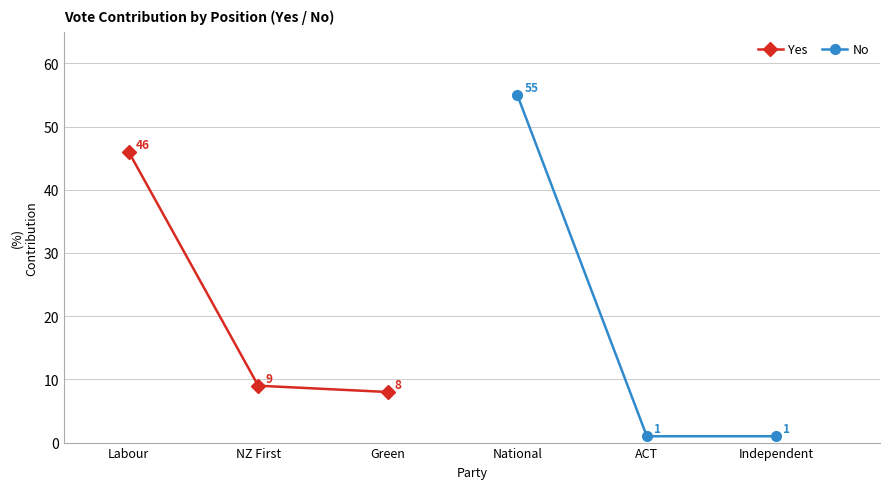

What value does the No series have at National, to the nearest 5?

55